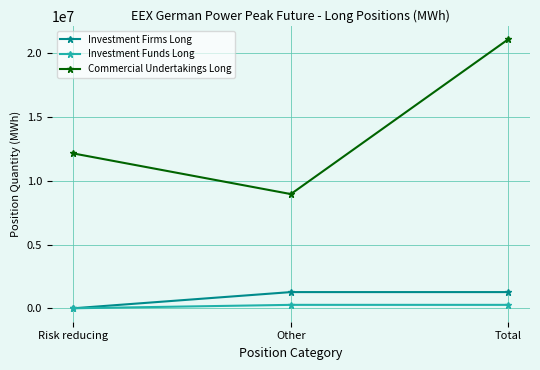

How many Commercial Undertakings Long values are between 8960028 and 21106932?

3